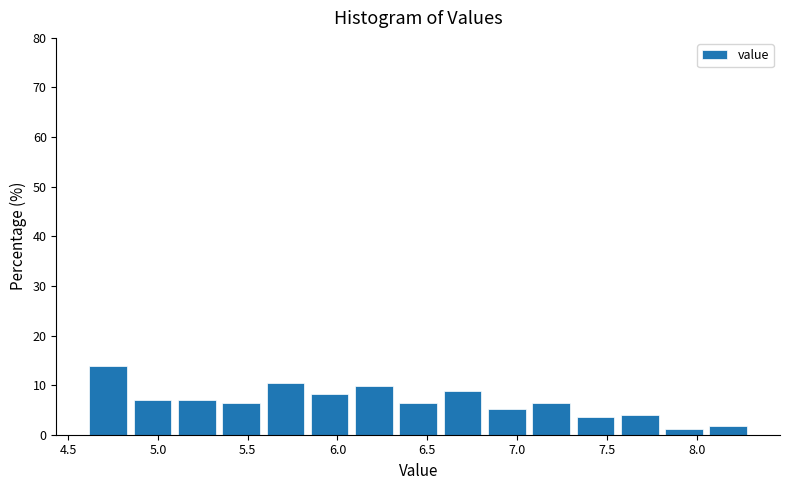

Reading left to right, list every bar in this chart as the range it spans on the x-axis followed by its height. Neither the bar edges nor the heights are printed on the chart, so give them approximately, as read against the axes.

4.60 to 4.85: 14
4.85 to 5.10: 7
5.10 to 5.35: 7
5.35 to 5.60: 6
5.60 to 5.85: 10
5.85 to 6.10: 8
6.10 to 6.35: 10
6.35 to 6.55: 6
6.55 to 6.80: 9
6.80 to 7.05: 5
7.05 to 7.30: 6
7.30 to 7.55: 3
7.55 to 7.80: 4
7.80 to 8.05: 1
8.05 to 8.30: 2